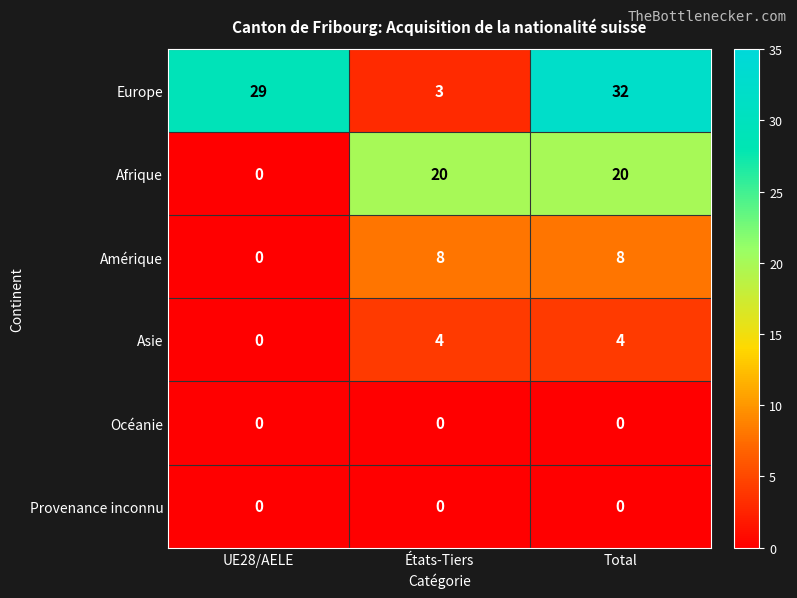

Reading left to right, list all the values displayed in this chart.

Europe: UE28/AELE=29	États-Tiers=3	Total=32
Afrique: UE28/AELE=0	États-Tiers=20	Total=20
Amérique: UE28/AELE=0	États-Tiers=8	Total=8
Asie: UE28/AELE=0	États-Tiers=4	Total=4
Océanie: UE28/AELE=0	États-Tiers=0	Total=0
Provenance inconnu: UE28/AELE=0	États-Tiers=0	Total=0